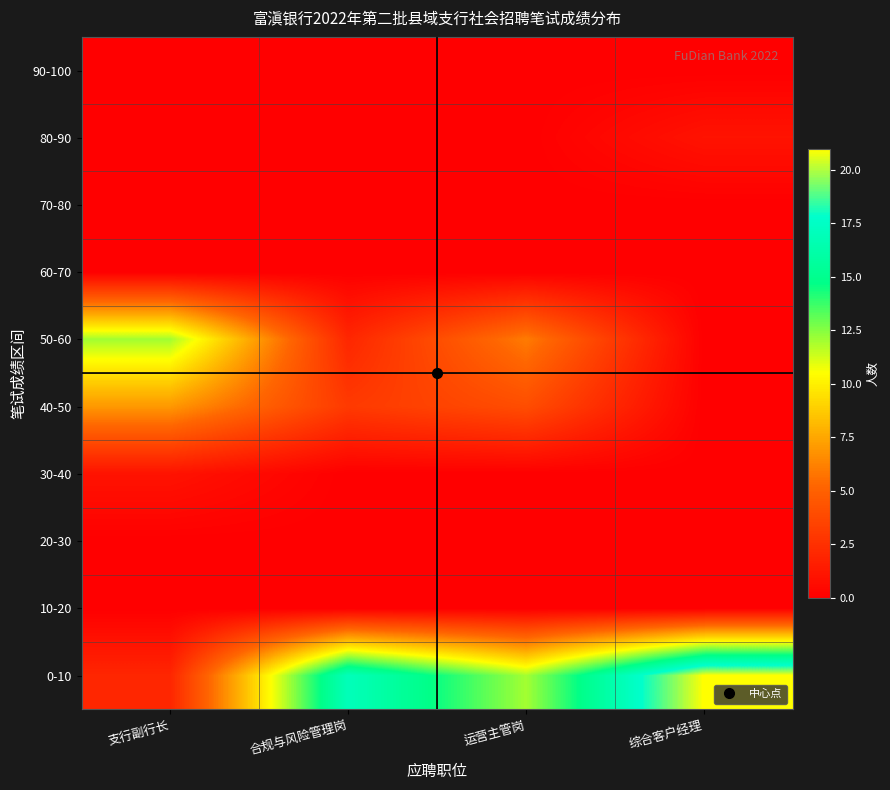

Which category has the highest value across all series?

综合客户经理